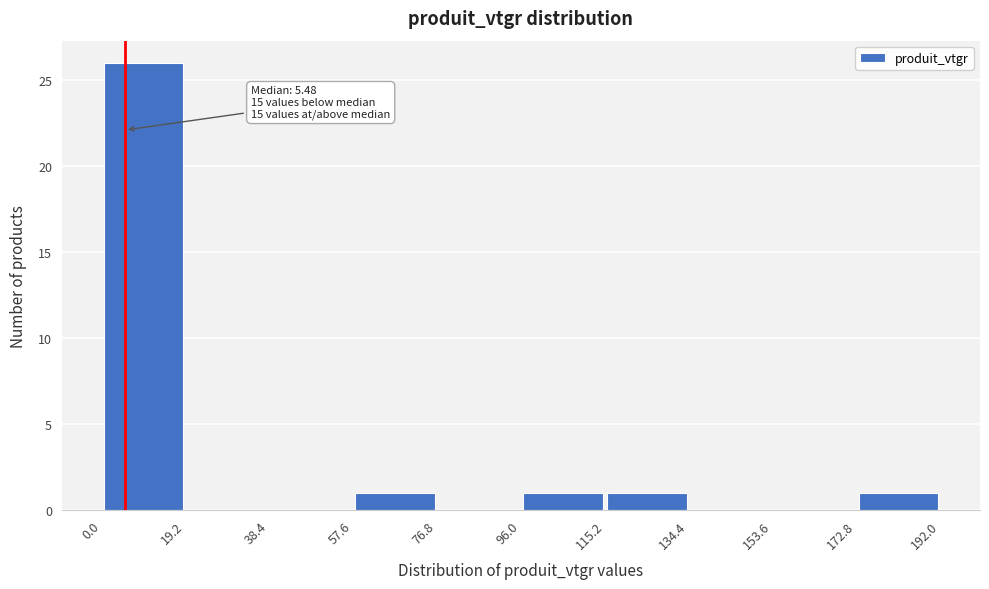

Which range on the x-axis has the tallest bar?

0.0 to 19.2